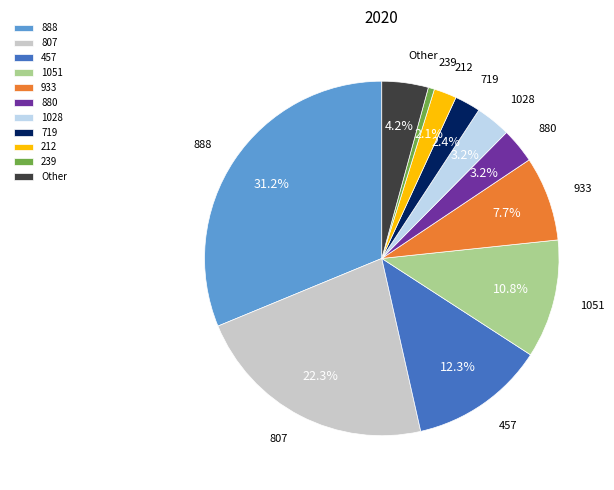

To the nearest percent, what portion does 888 represent?

31%